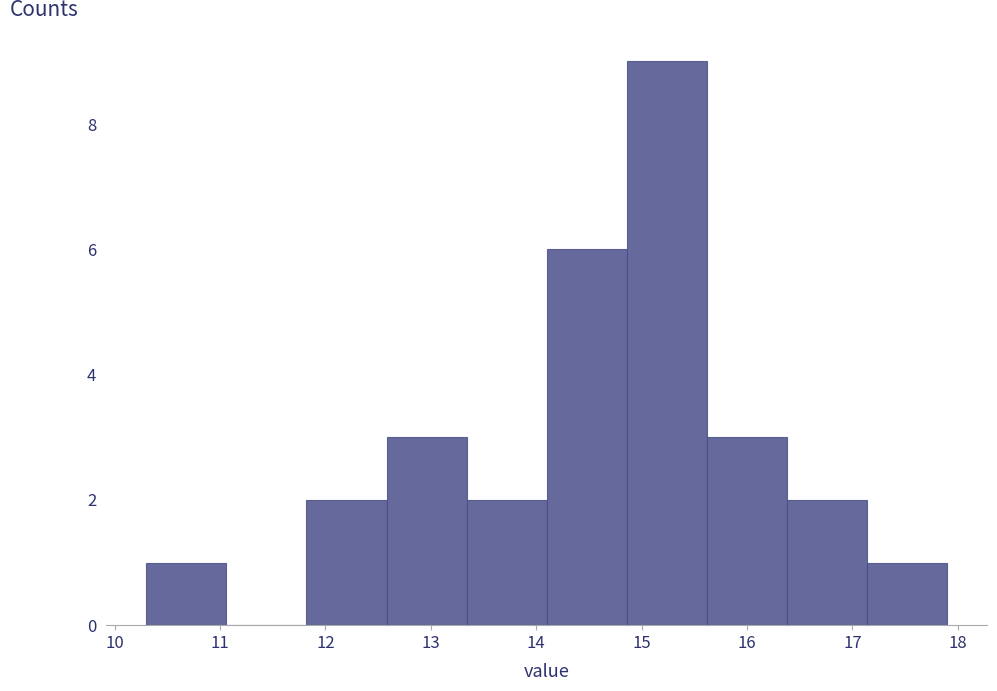

Over which range of the x-axis is the bar tallest?

14.86 to 15.62